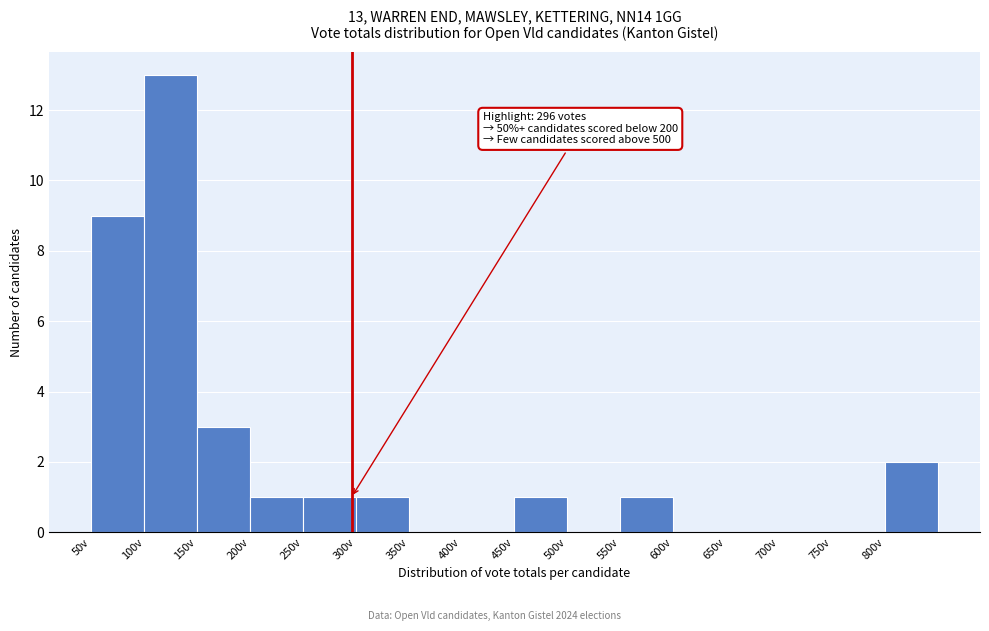

Over which range of the x-axis is the bar tallest?

100 to 150